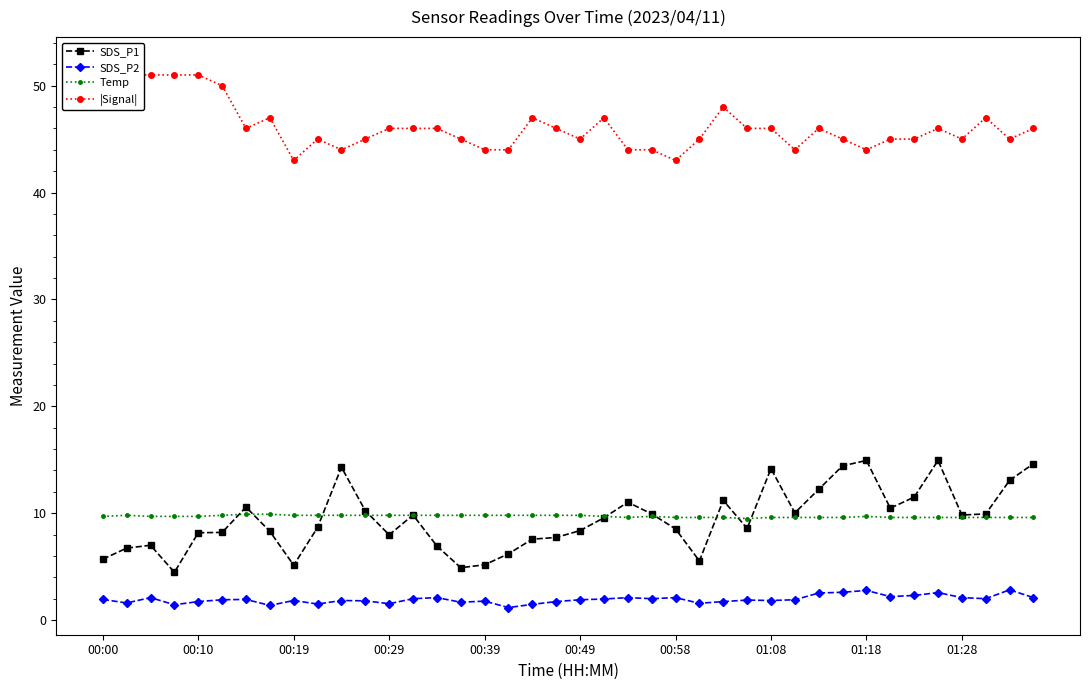

Read the Temp value at 22.

9.6